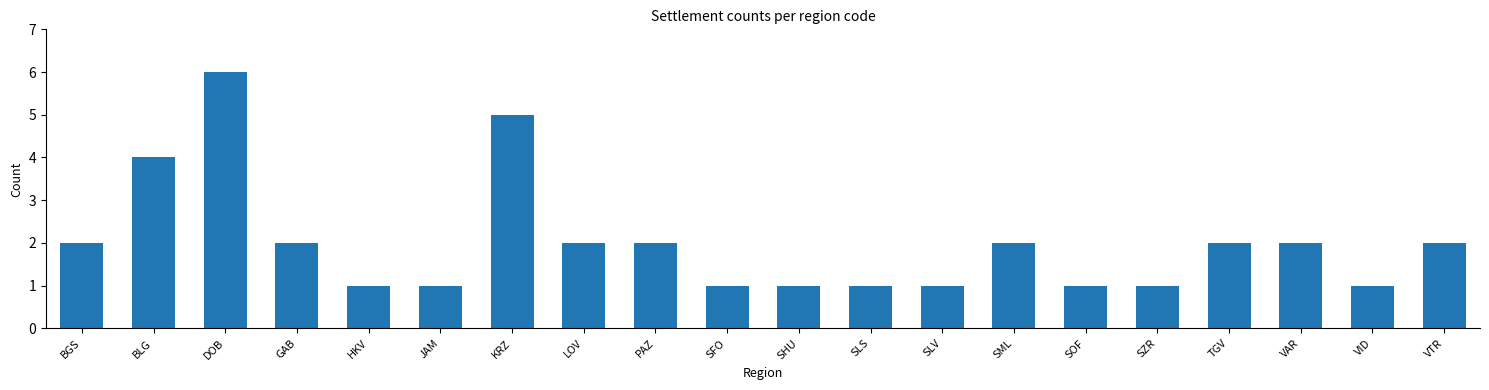

Is it true that the value at LOV is 2?

True